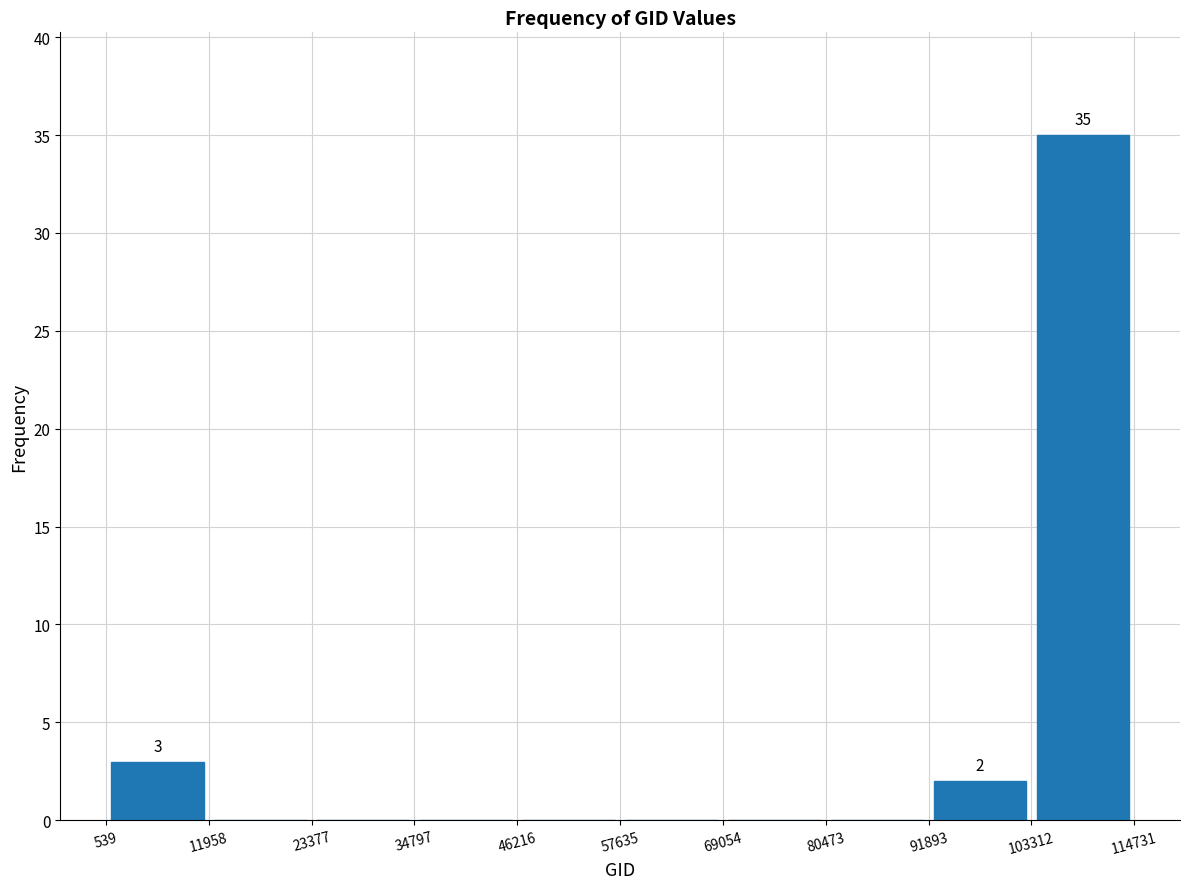

Over which range of the x-axis is the bar tallest?

103312 to 114731